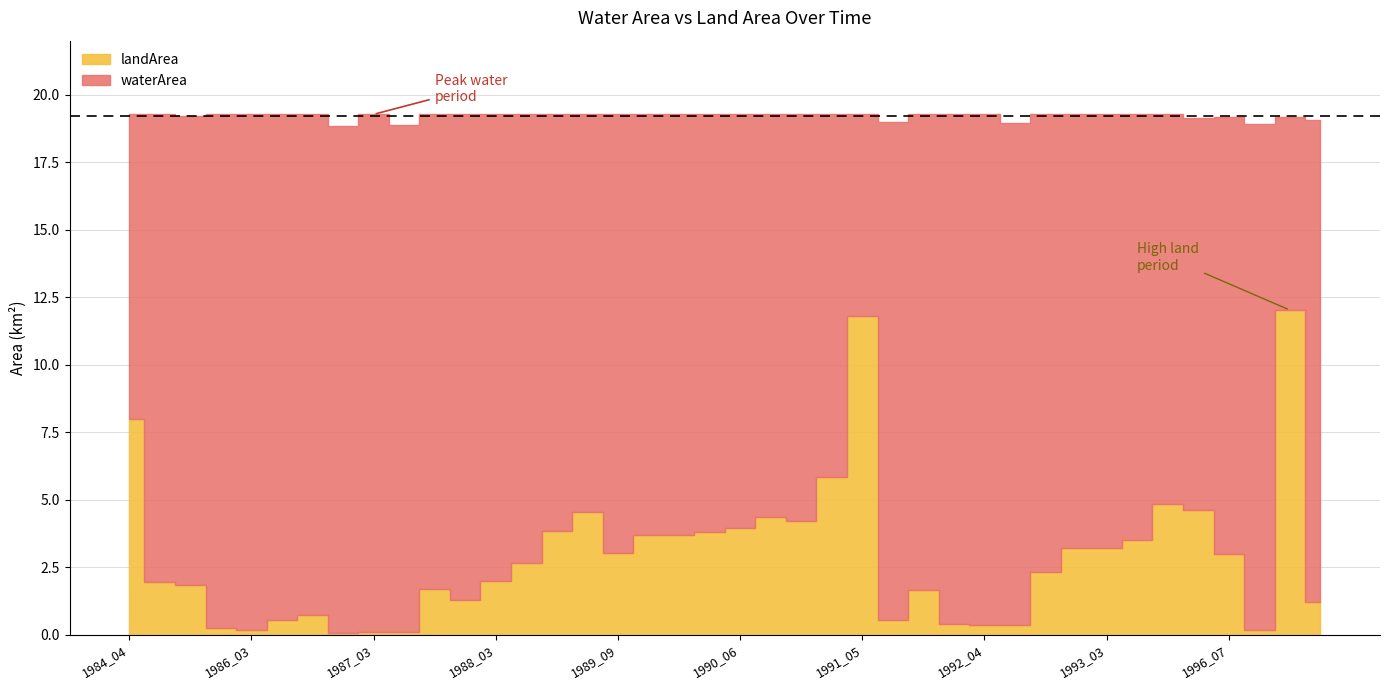

The waterArea series shows 30.9 at 1985_08. True or false?

False